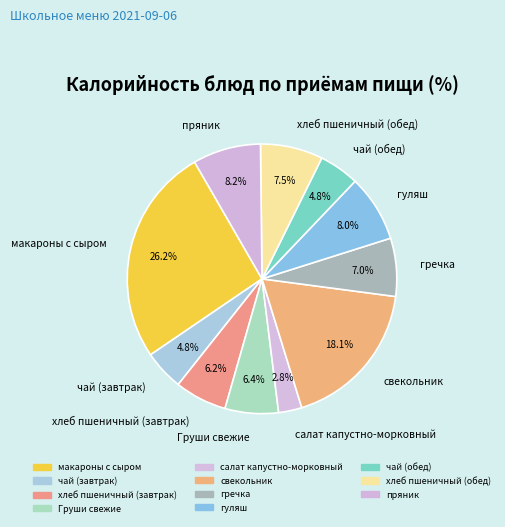

What percentage is the гречка slice, to the nearest percent?

7%